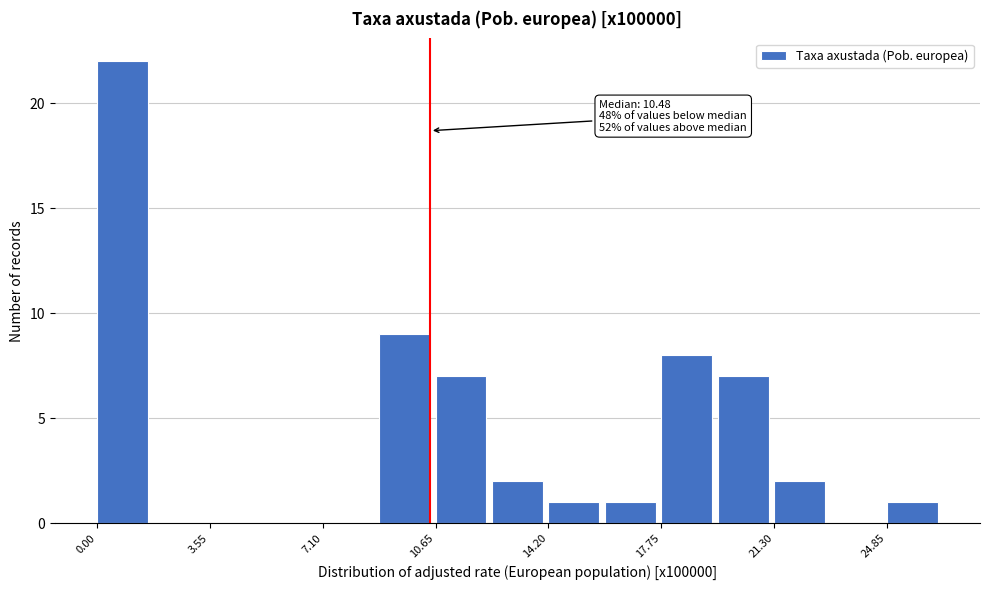

Around what value on the x-axis is the tallest bar? Give the approximate position of its centre, as read against the axis.

1.0